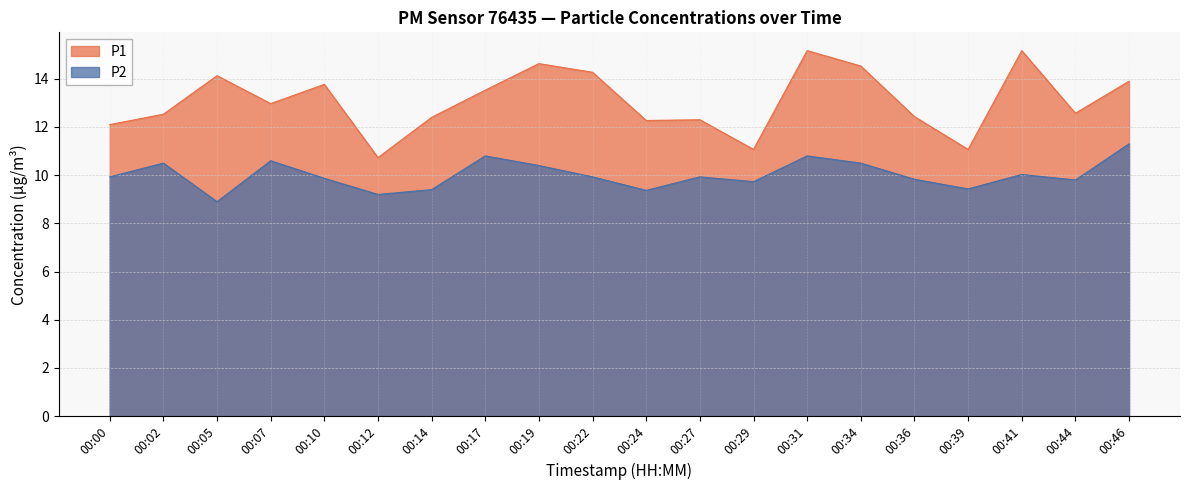

Which series has the largest total across all categories?

P1